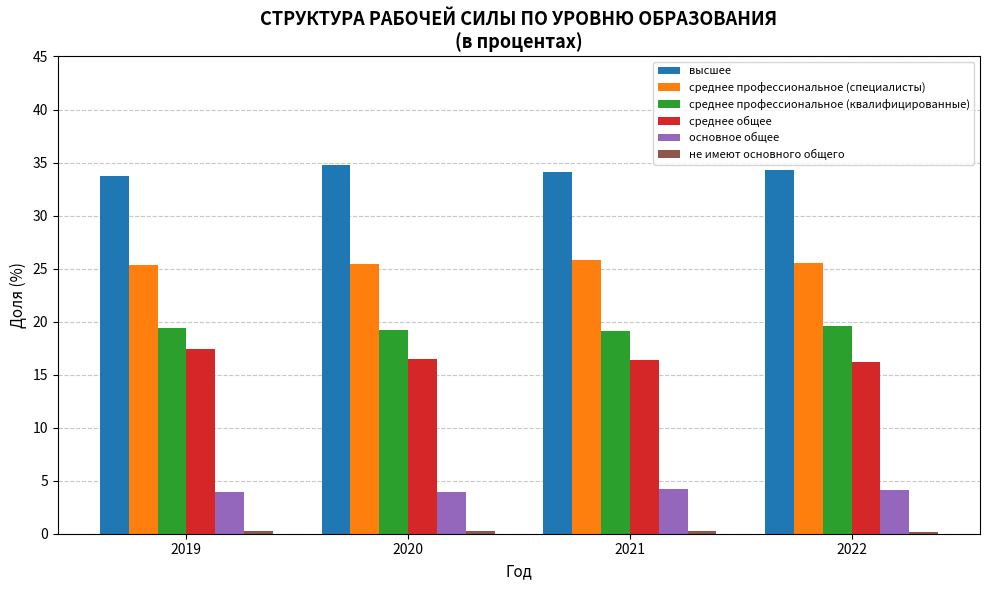

The среднее общее series shows 16.5 at 2020. True or false?

True